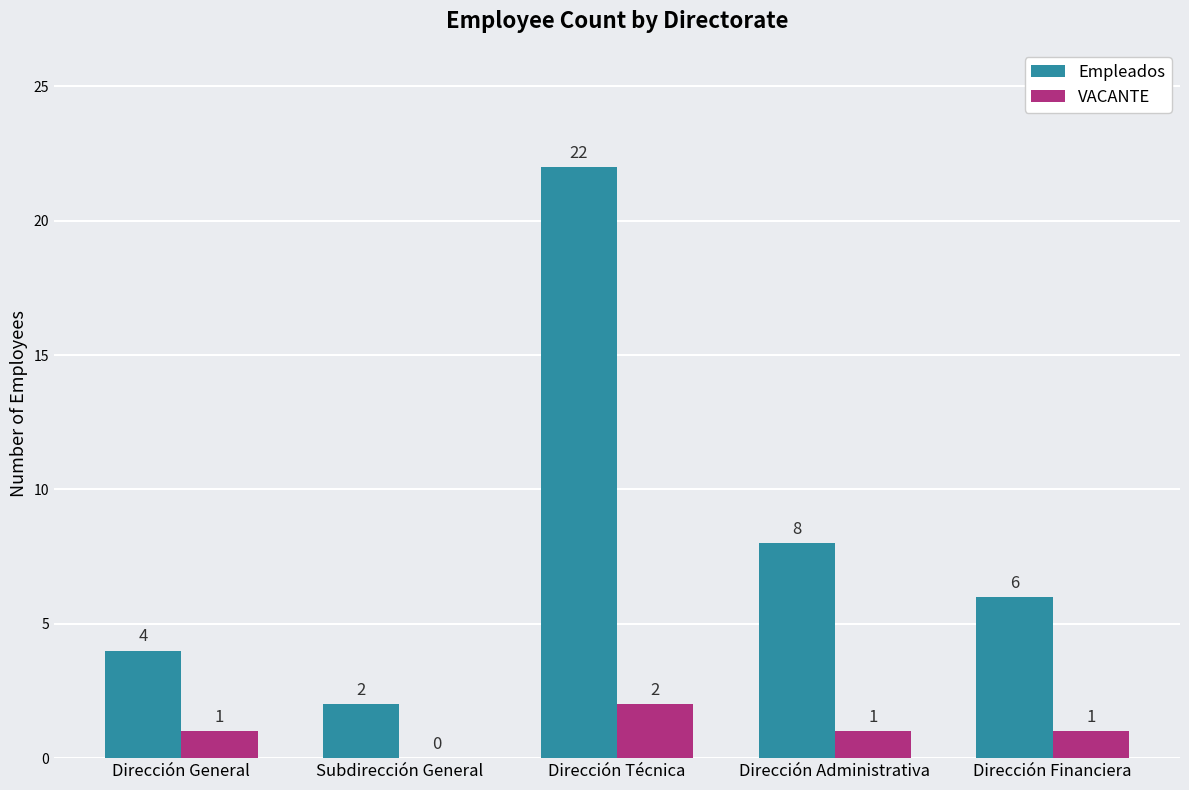

What is the total value across all series at Dirección Técnica?

24